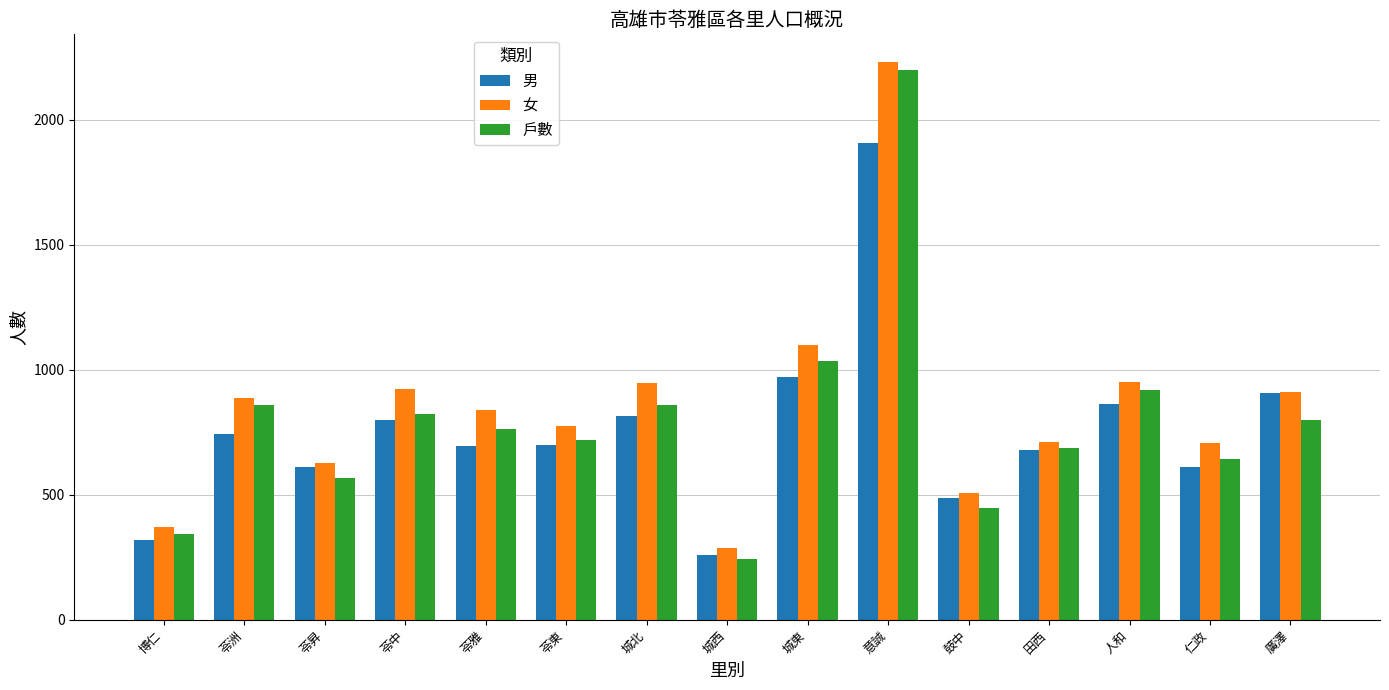

How many bars are there in total?

45